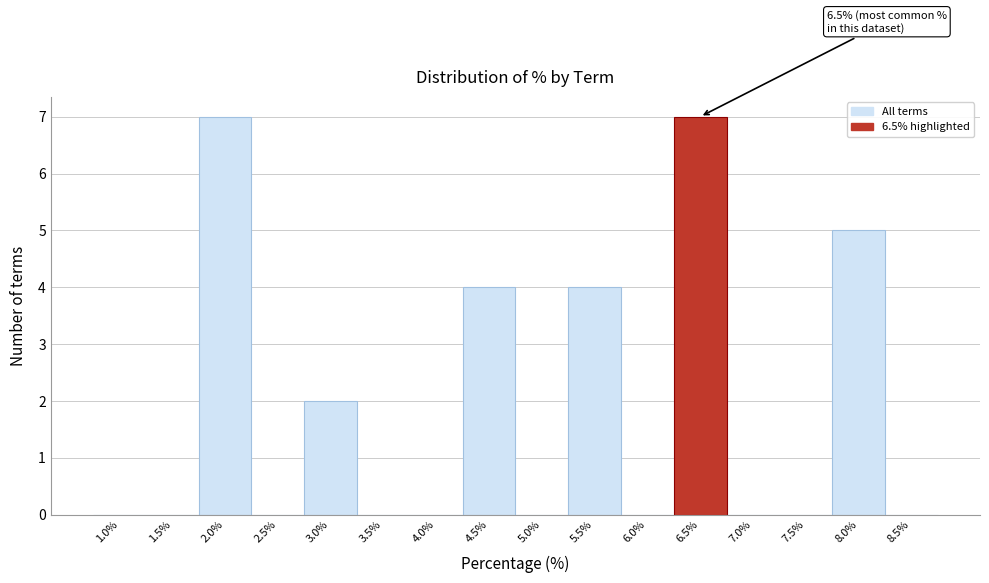

Reading left to right, list all the values displayed in this chart.

1.0%=0	1.5%=0	2.0%=7	2.5%=0	3.0%=2	3.5%=0	4.0%=0	4.5%=4	5.0%=0	5.5%=4	6.0%=0	6.5%=7	7.0%=0	7.5%=0	8.0%=5	8.5%=0